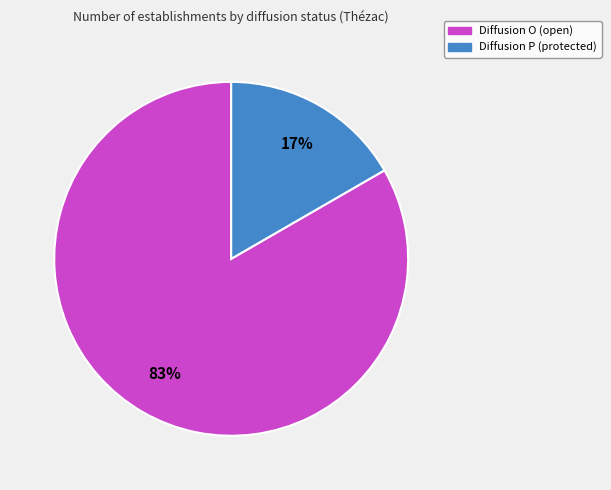

Which slice represents more than half of the pie?

Diffusion O (open)